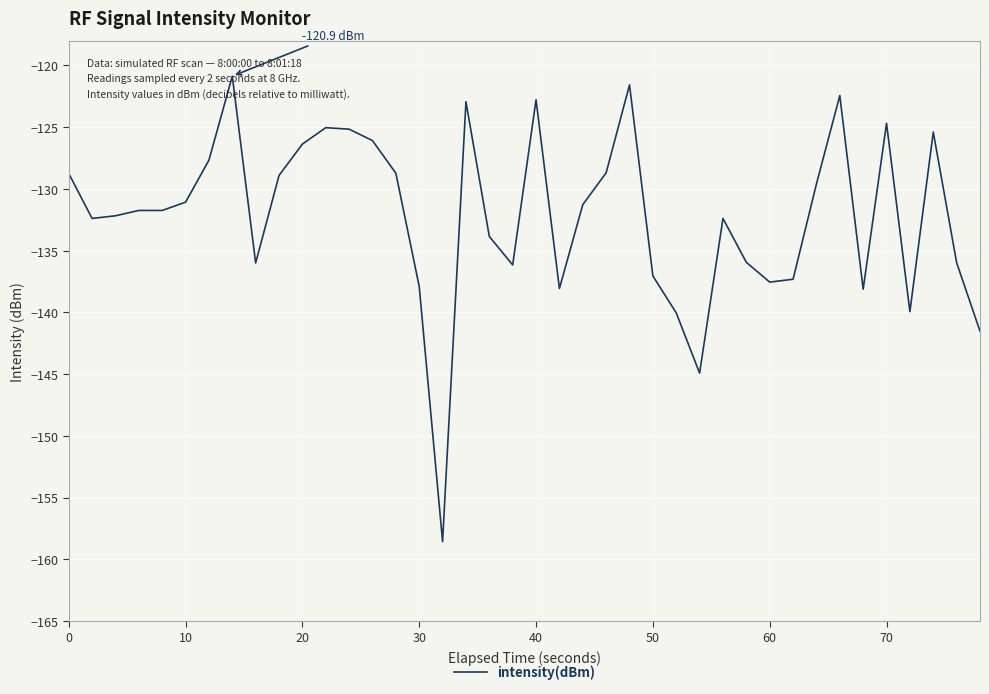

What is the smallest value displayed?

-158.6